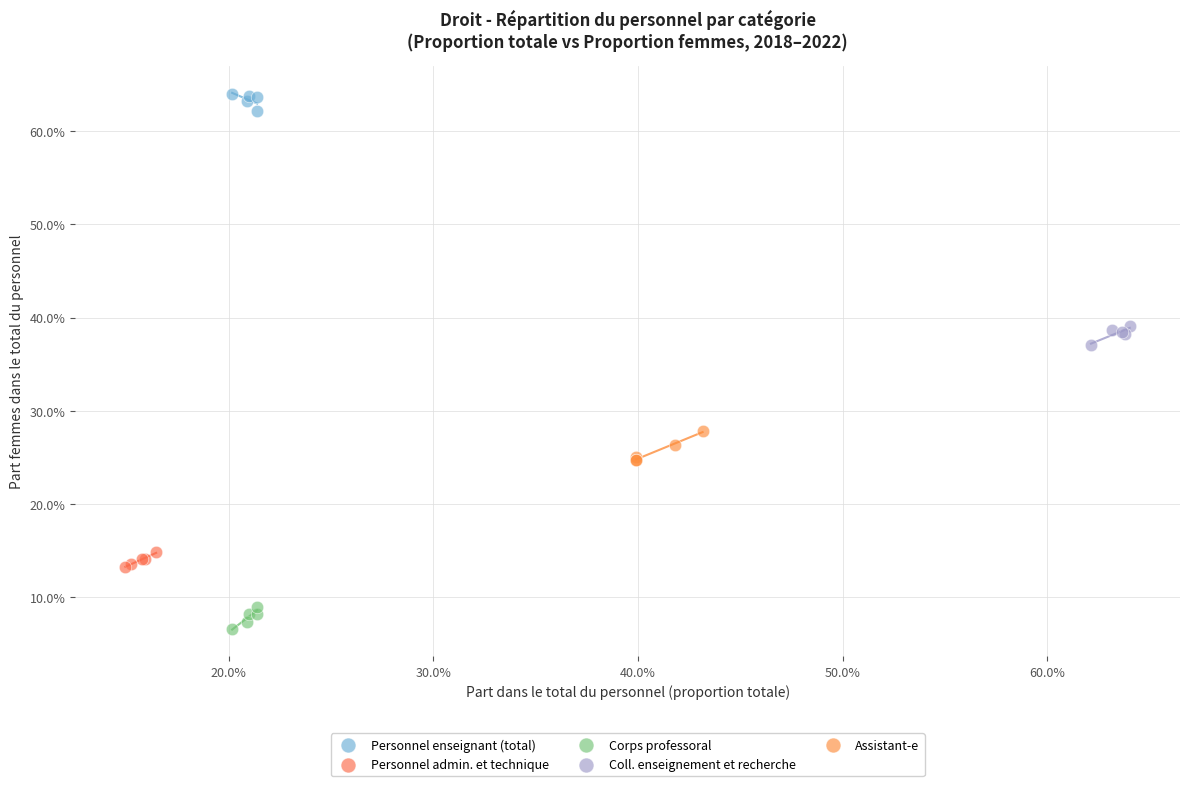

Which series has the widest spread of Y values?

Assistant-e